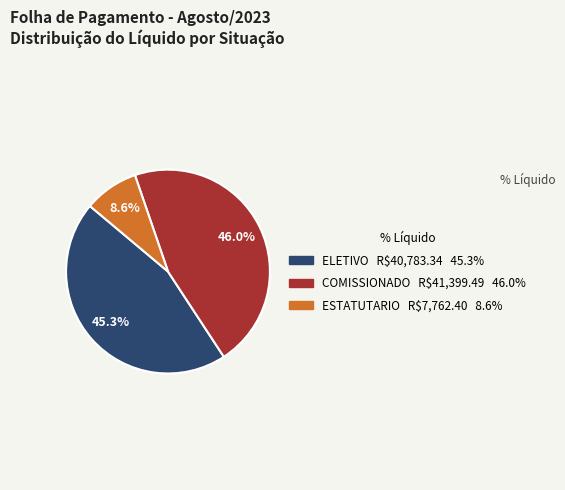

Does any single category account for the majority?

No